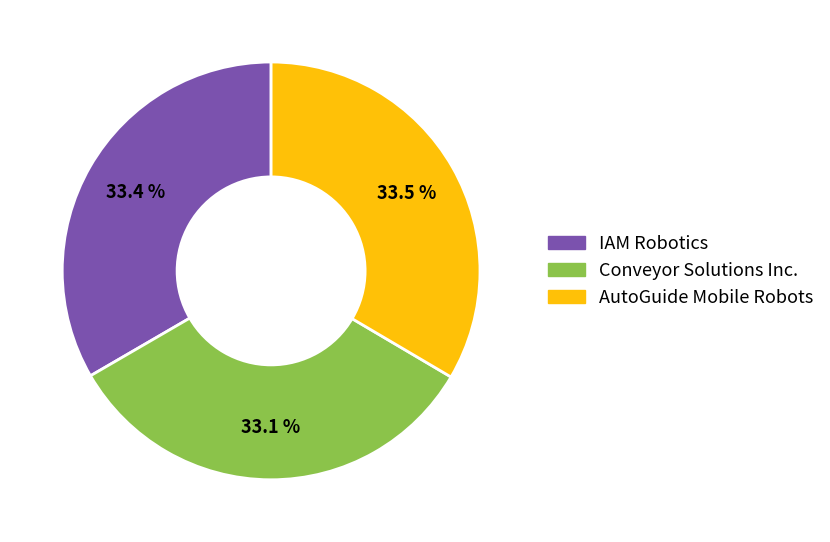

Approximately how many times larger is the value at AutoGuide Mobile Robots compared to IAM Robotics?

1.0